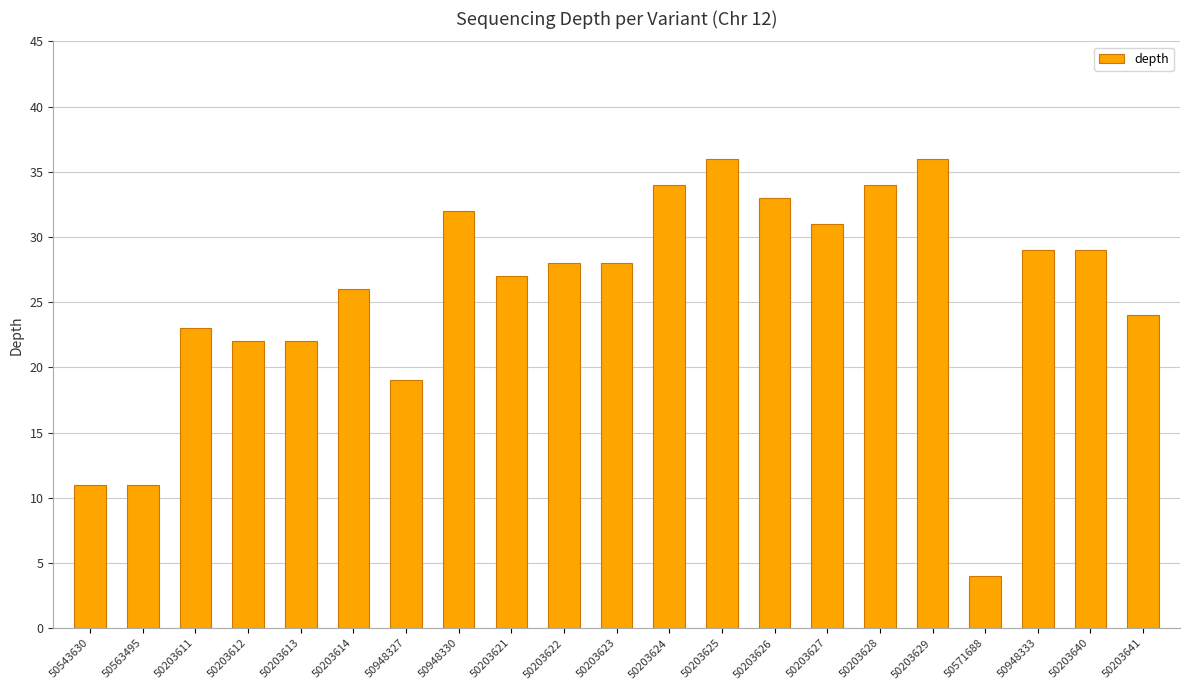

Reading right to left, what are all the values shown in this chart?

50203641=24	50203640=29	50948333=29	50571688=4	50203629=36	50203628=34	50203627=31	50203626=33	50203625=36	50203624=34	50203623=28	50203622=28	50203621=27	50948330=32	50948327=19	50203614=26	50203613=22	50203612=22	50203611=23	50563495=11	50543630=11